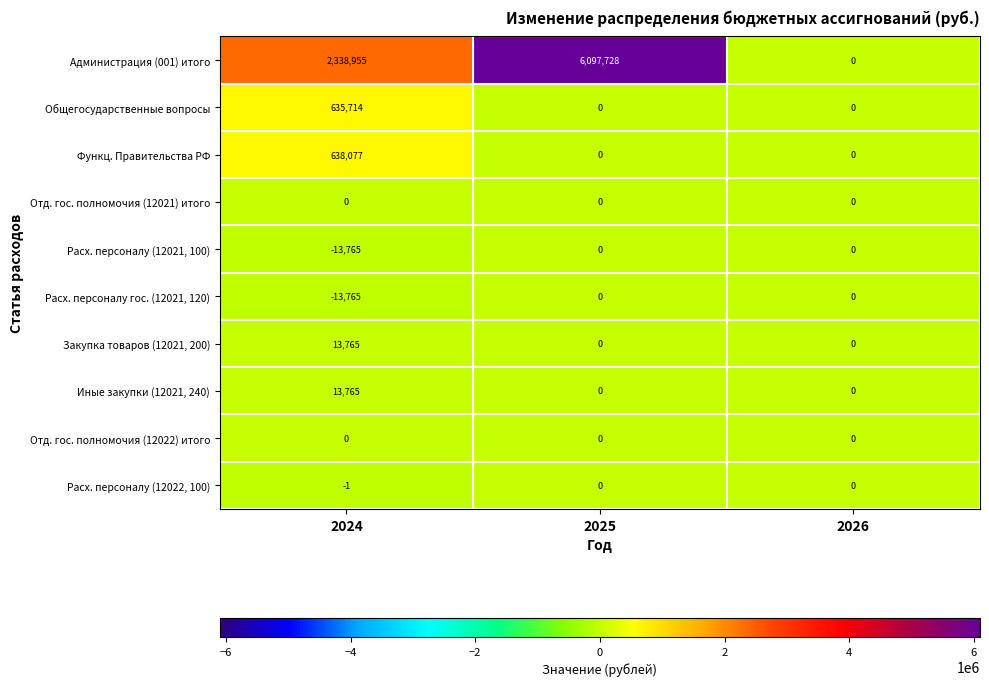

Count the Закупка товаров (12021, 200) values in the range 0 to 13765.

3